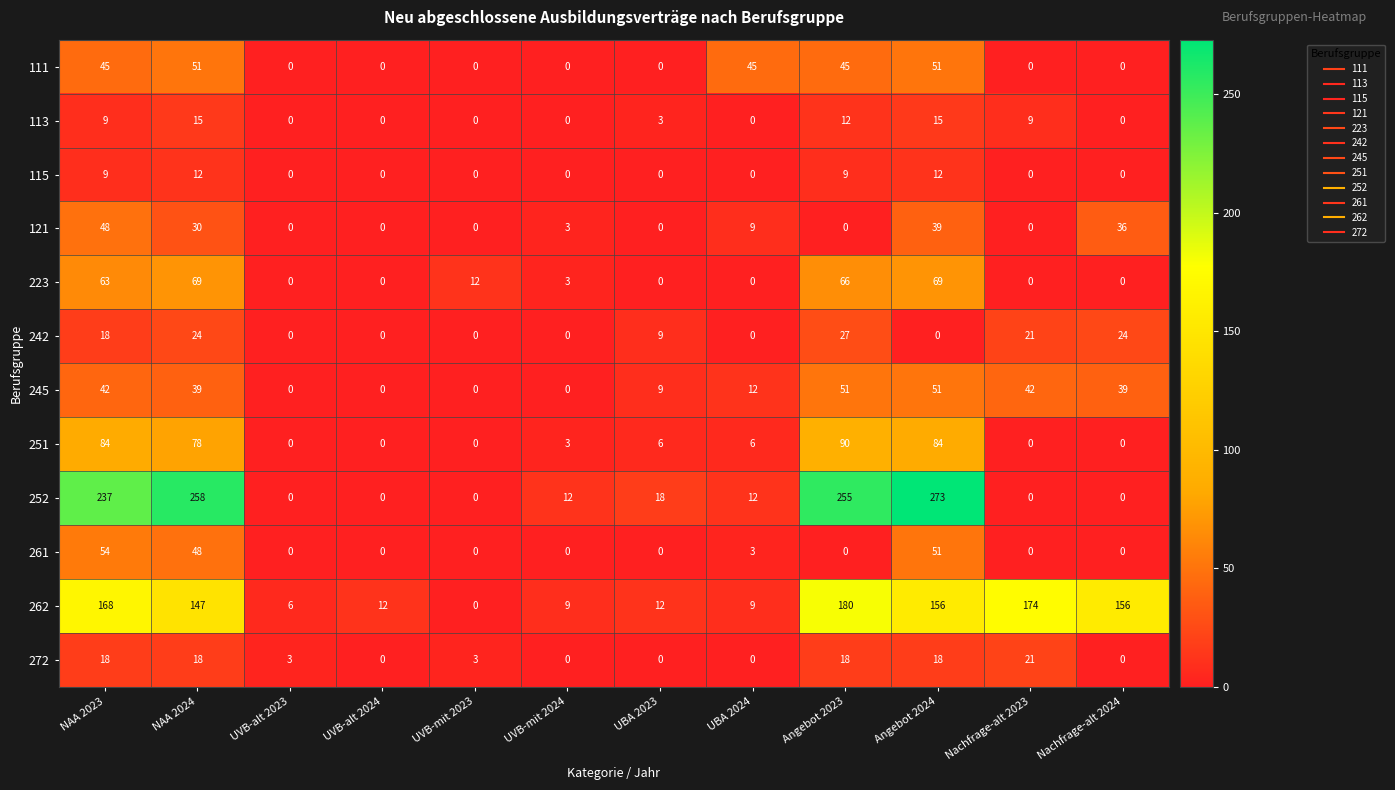

How many data points does each series have?

12